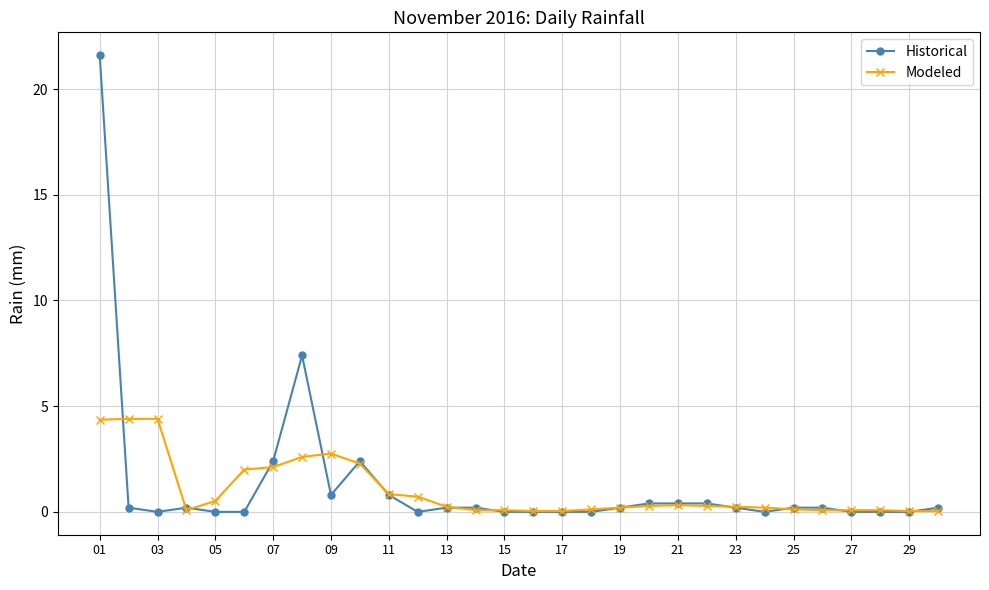

What is the value of the Modeled point at the 10th from the left?

2.3